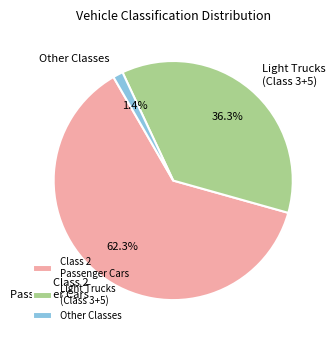

Which category has the biggest portion of the pie?

Class 2 Passenger Cars